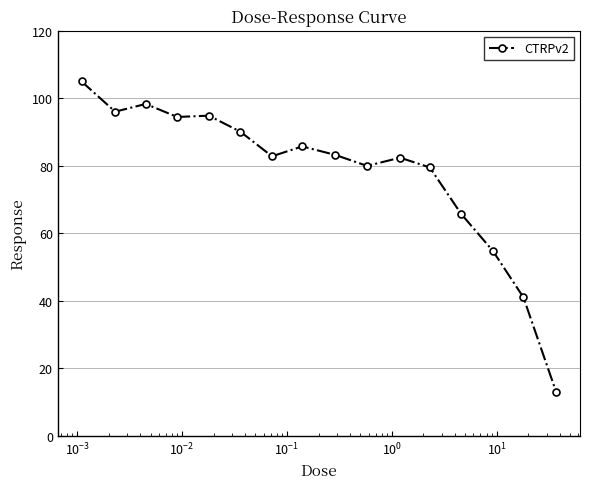

True or false: the data has more than 1 interior local peaks.

True